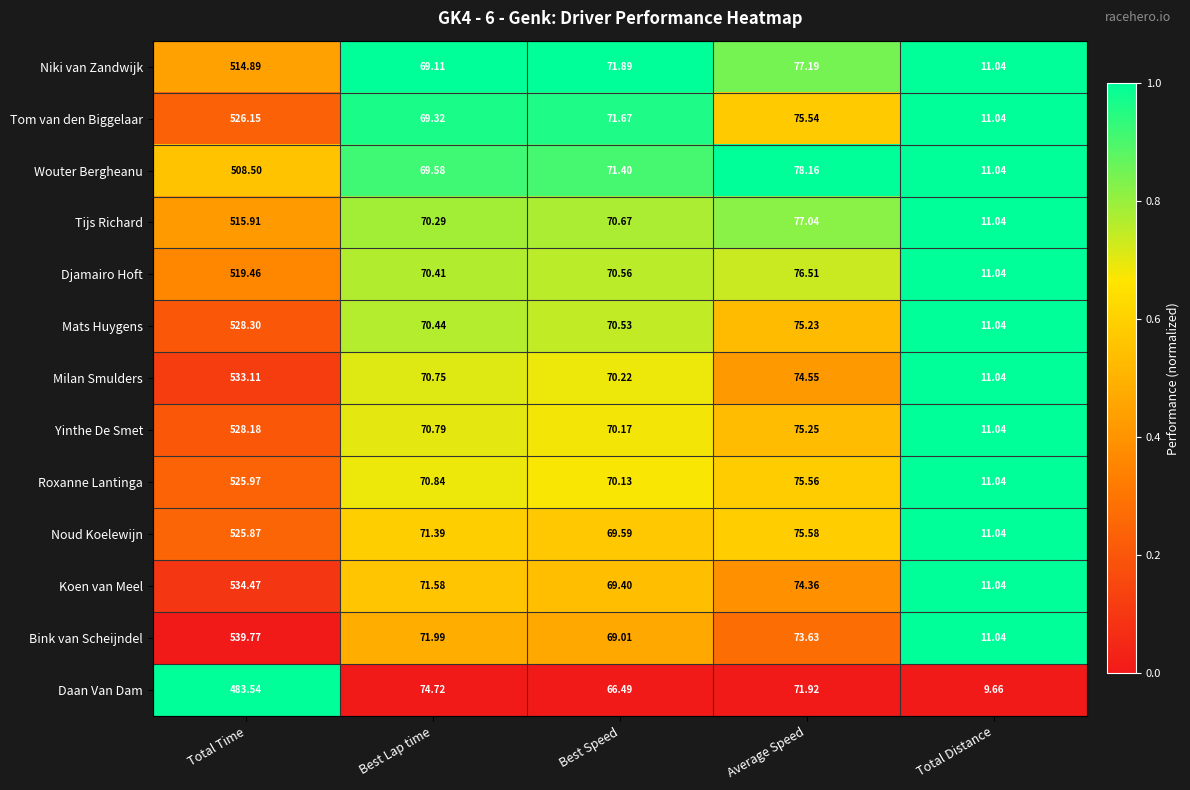

At which category is the sum across all series the highest?

Total Time